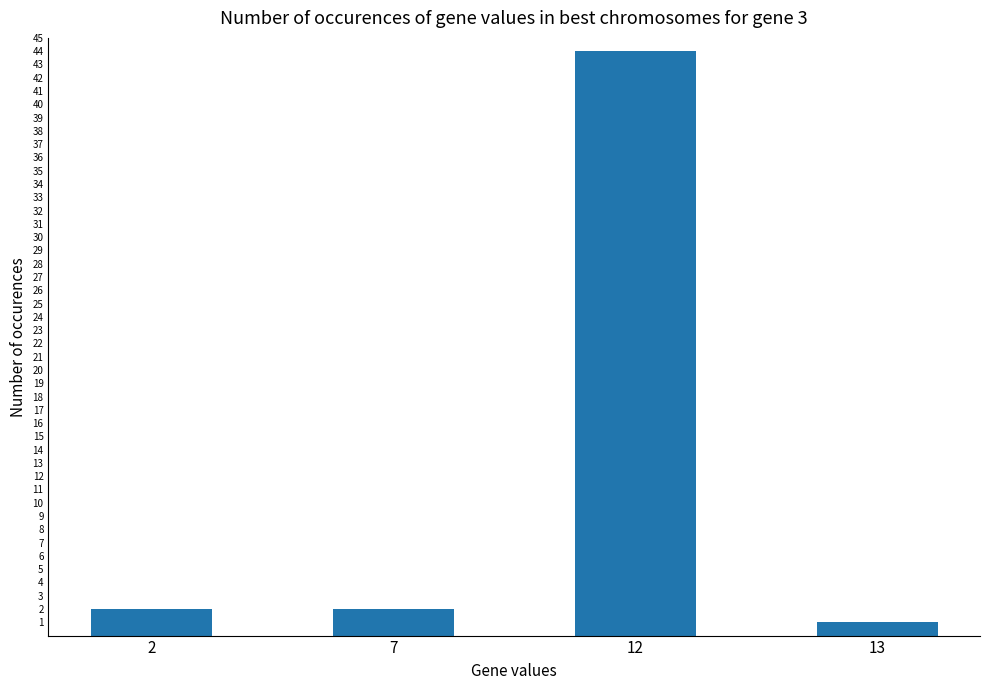

What is the difference between the values at 12 and 13?

43